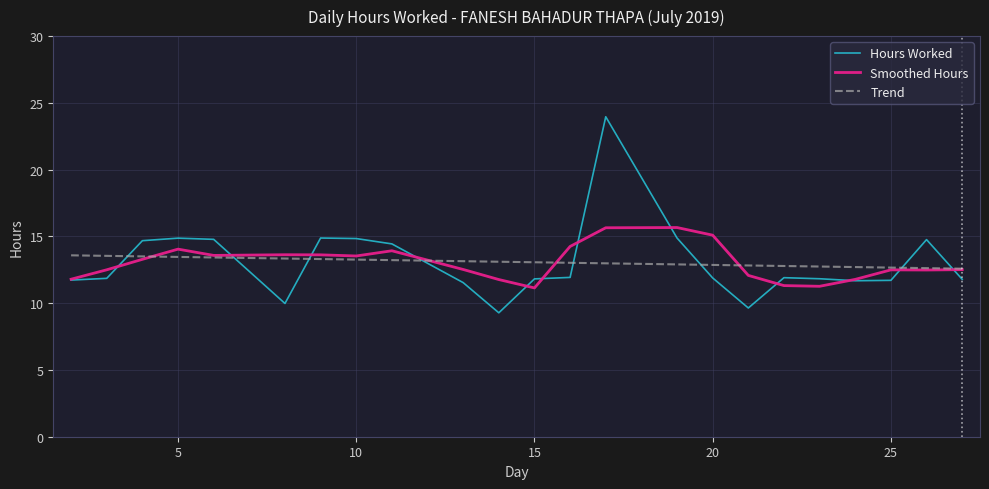

Which series has the largest range (max minus min)?

Hours Worked